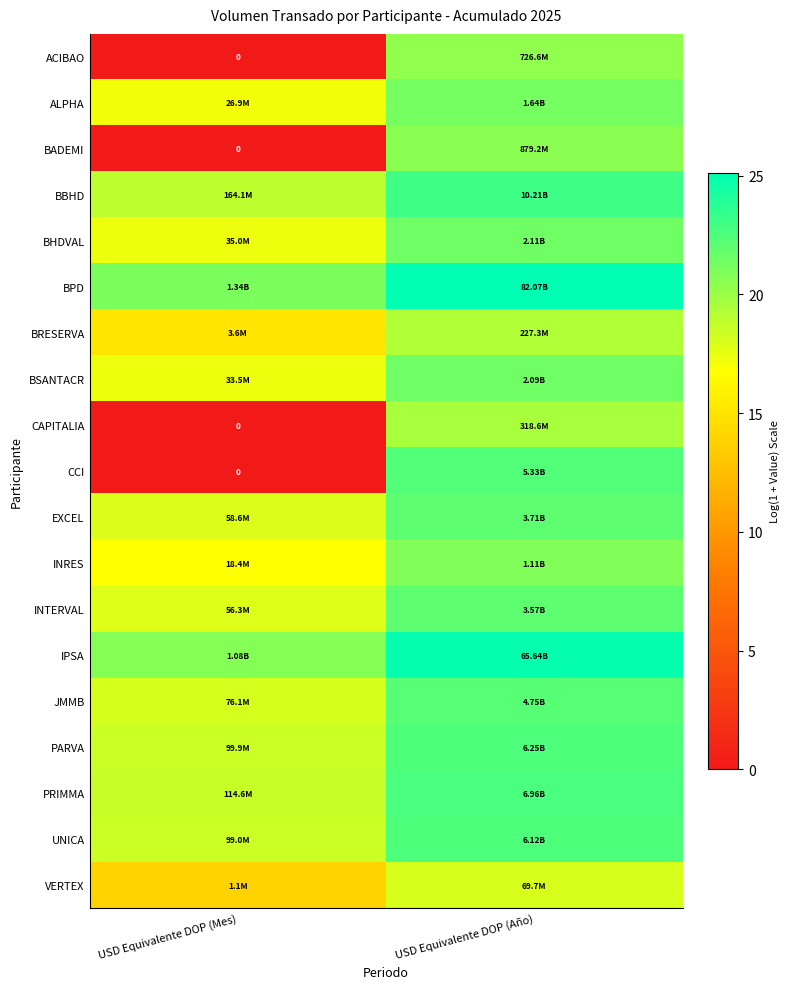

How many data points does each series have?

2